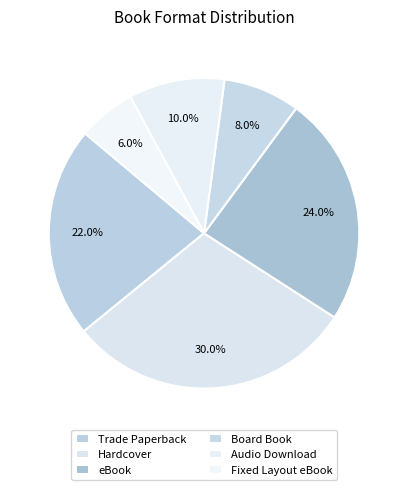

What percentage is NOT represented by Hardcover?

70.0%